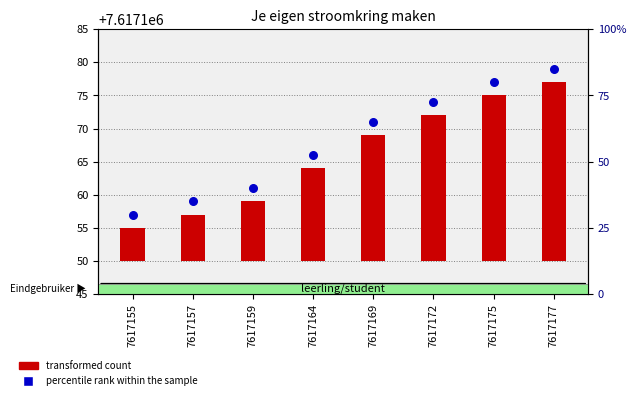

At how many categories does at least one series exceed 486221?

8